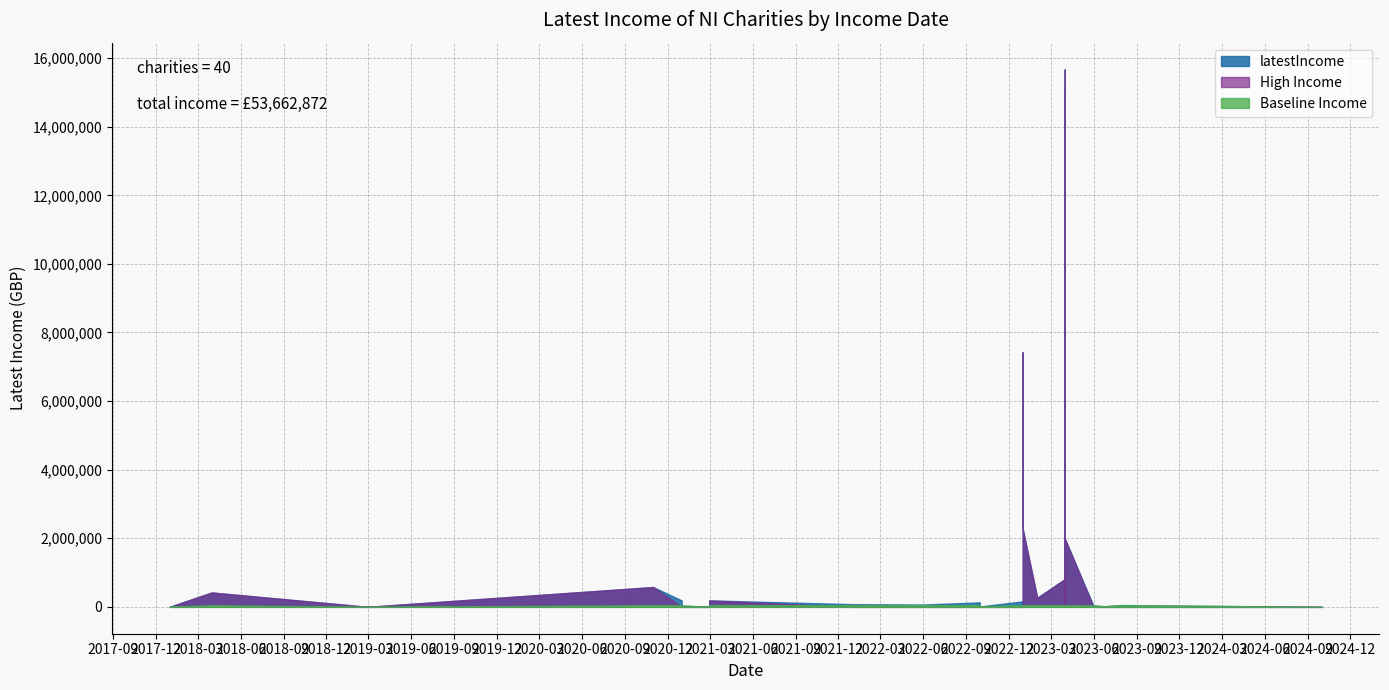

Reading left to right, list all the values displayed in this chart.

159476	0	129992	806710	419143	3205585	71075	1431	187568	6720	110171	226137	341996	52109	11458	10000	2844326	102289	66611	263263	187015	24621	0	15667024	0	41250	644141	108310	17798	7419506	577621	331881	2263887	77994	2732	106998	15060114	86560	38211	1991149